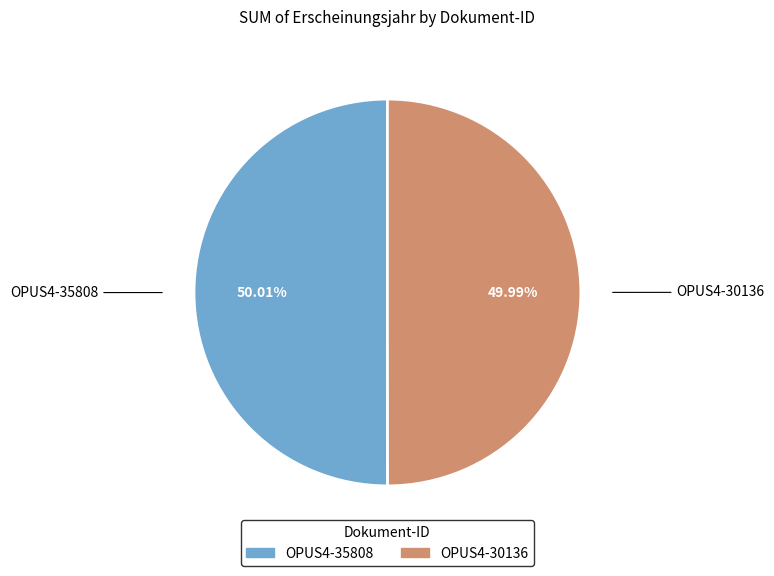

To the nearest percent, what is the combined percentage of OPUS4-30136 and OPUS4-35808?

100%